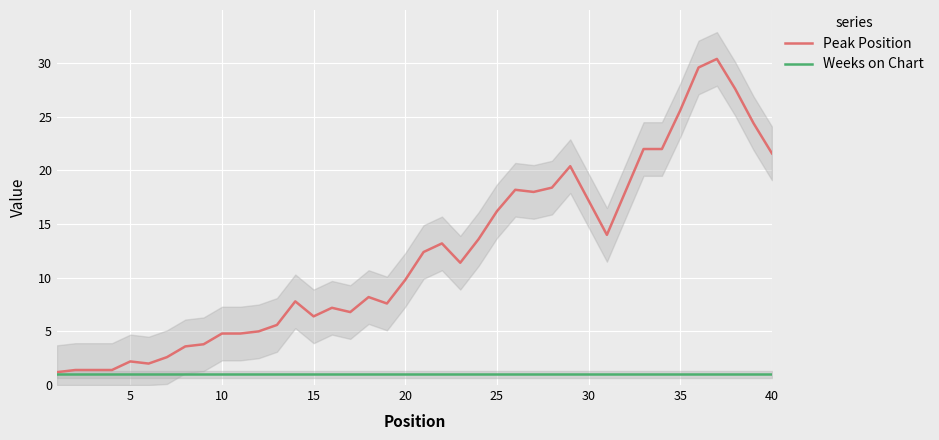

What is the highest value of the Weeks on Chart series?

1.0